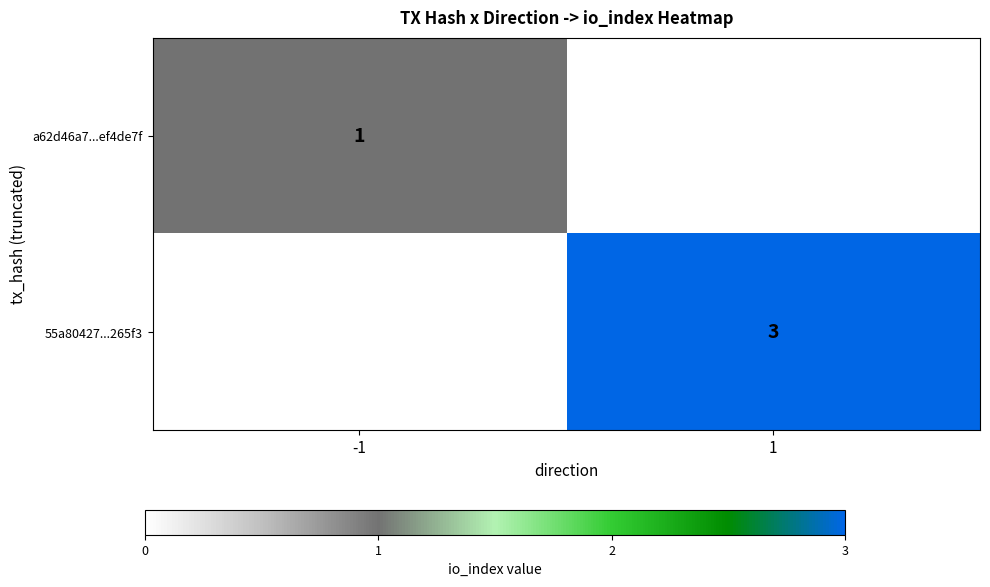

What is the minimum value shown in the chart?

1.0